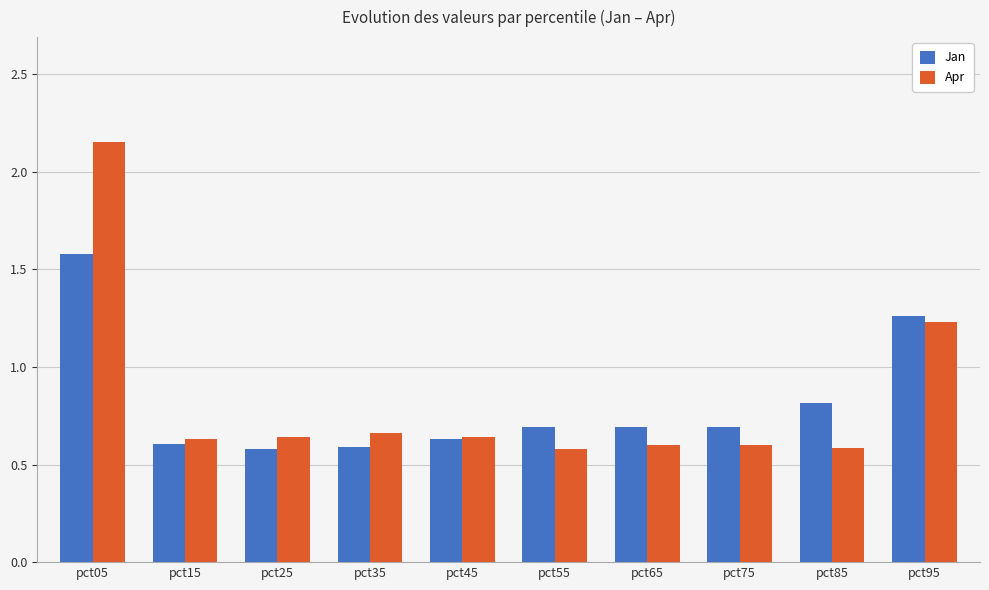

Where is Apr nearest to the value 1?

pct95